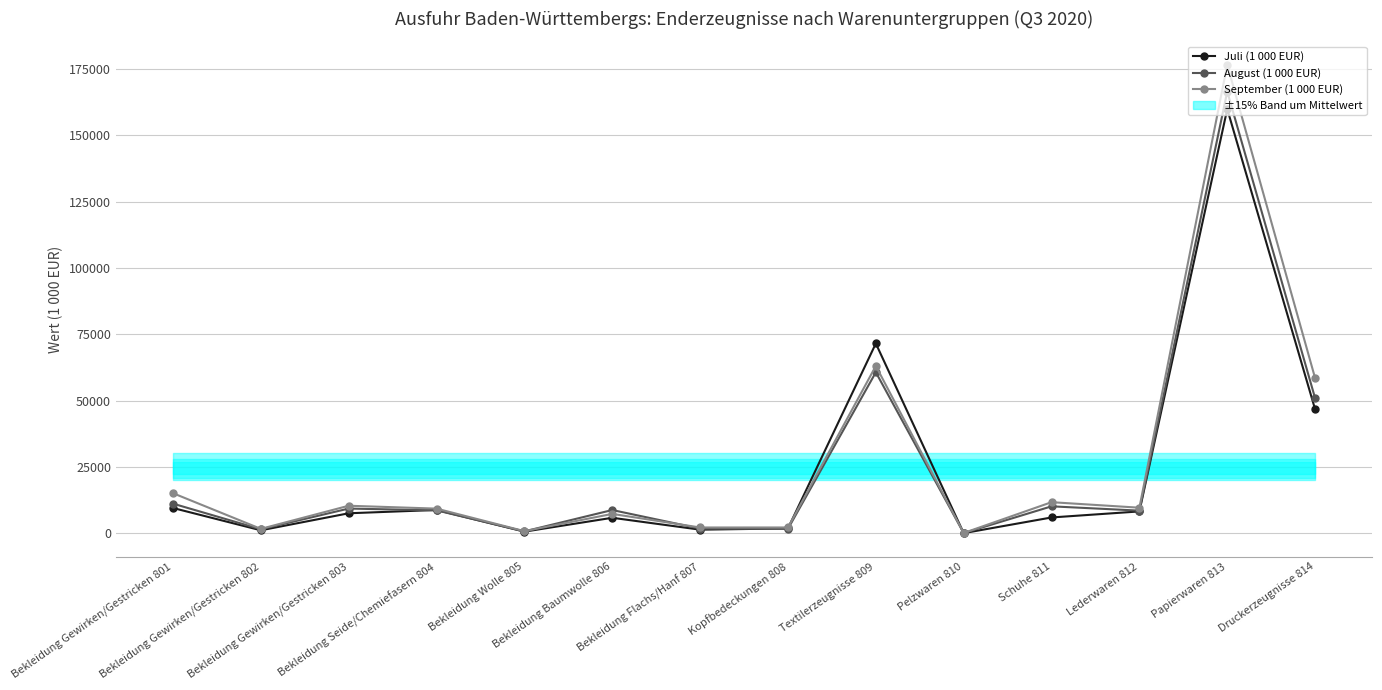

What is the average value of the August (1 000 EUR) series?

24293.9